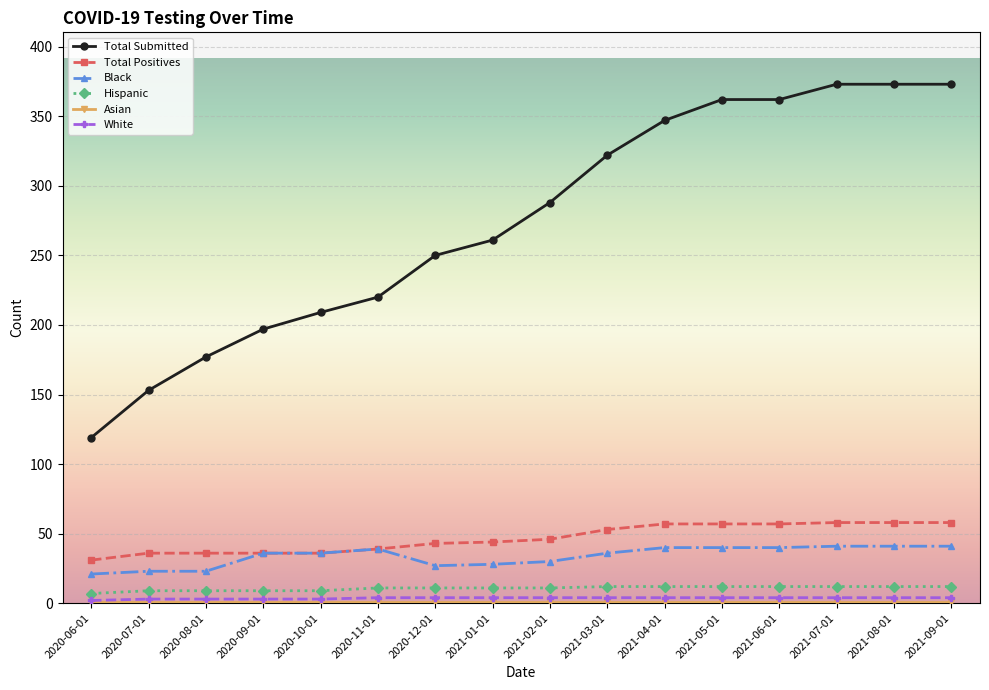

Which series has the largest total across all categories?

Total Submitted